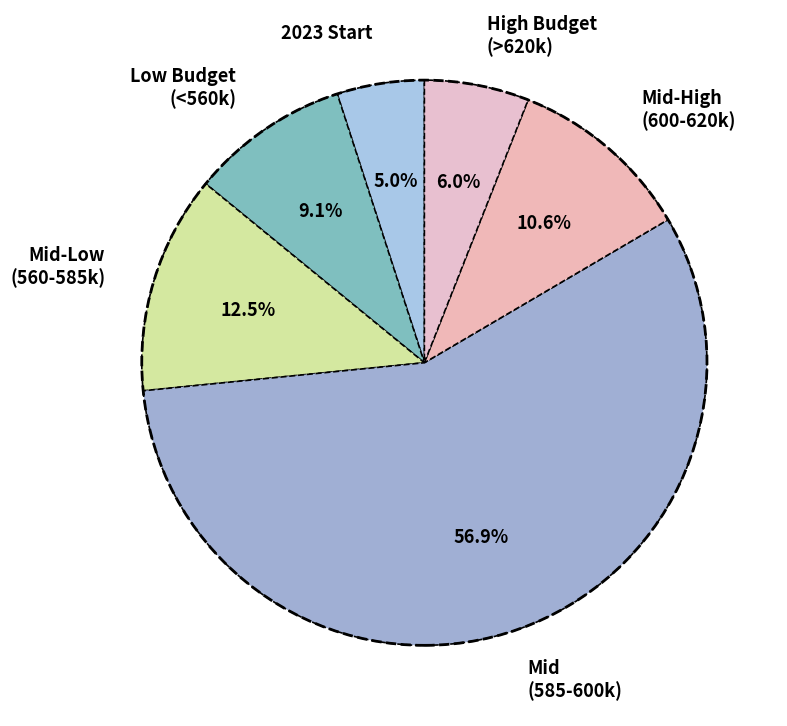

Is there a majority slice in this chart?

Yes